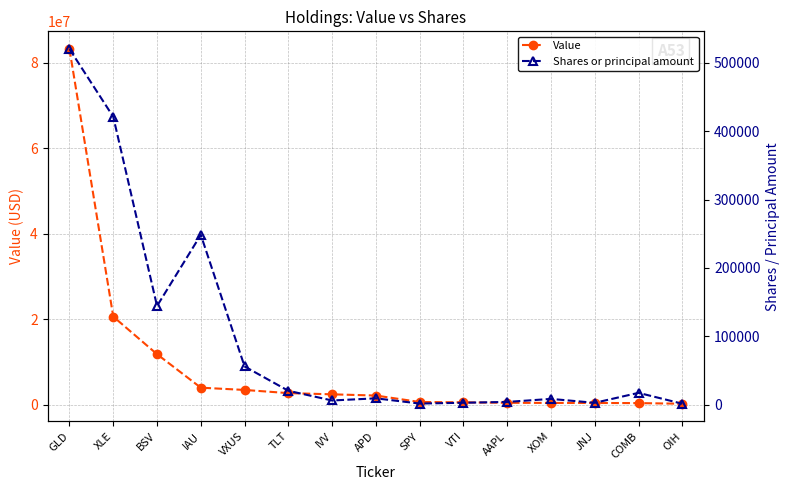

What is the minimum value for Shares or principal amount?

1509